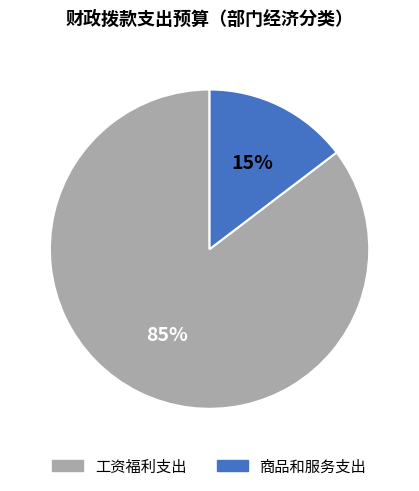

To the nearest percent, what percentage of the pie is 商品和服务支出?

15%